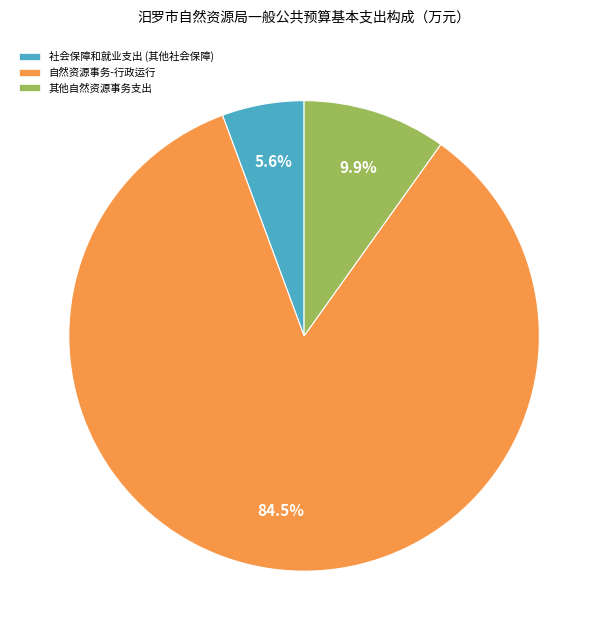

What portion of the pie excludes 其他自然资源事务支出?

90.1%